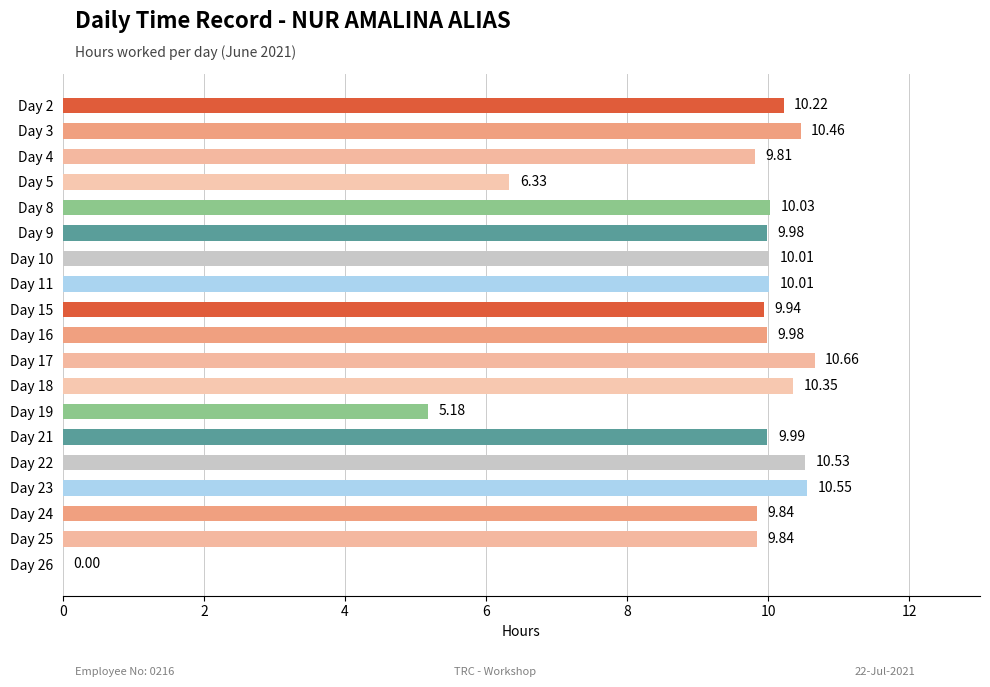

What is the ratio of the value at Day 8 to the value at Day 19?

1.9